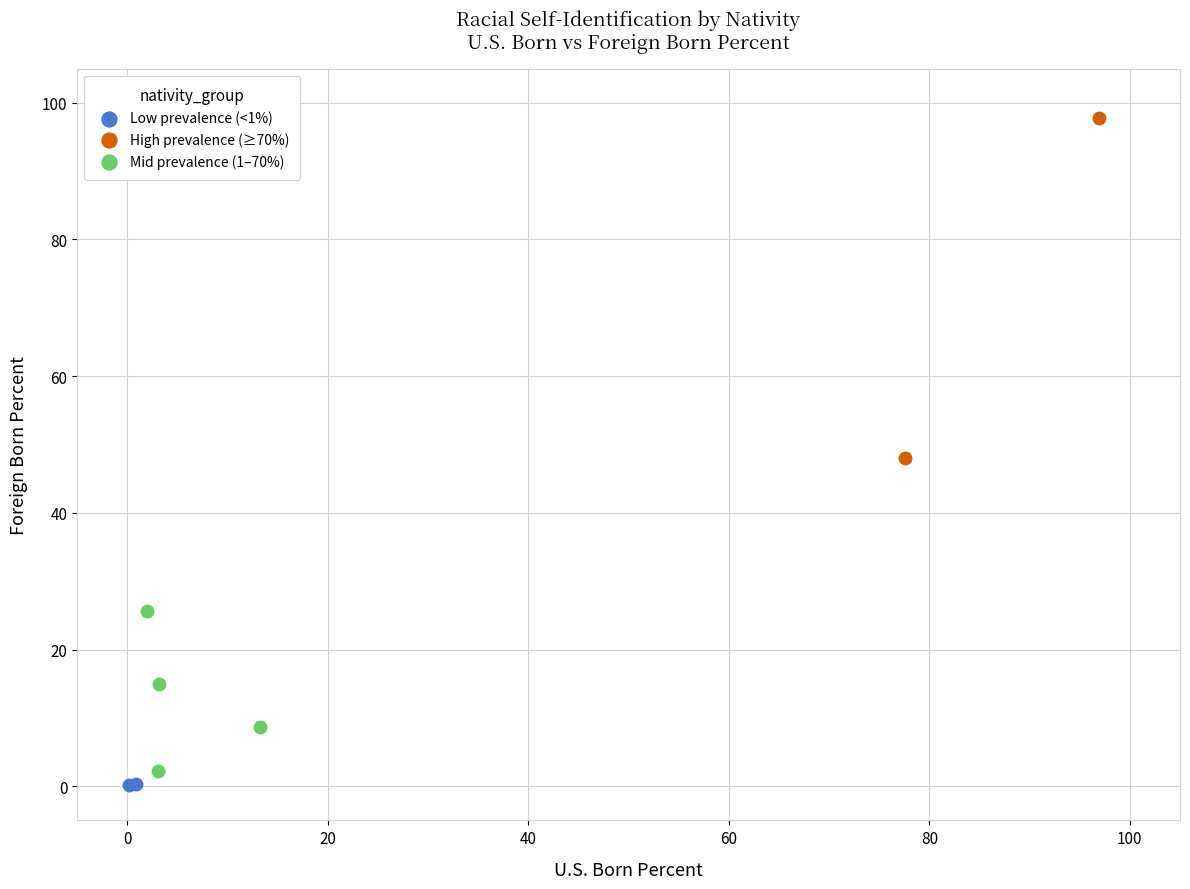

What are all the series names shown in the legend?

Low prevalence (<1%), High prevalence (≥70%), Mid prevalence (1–70%)